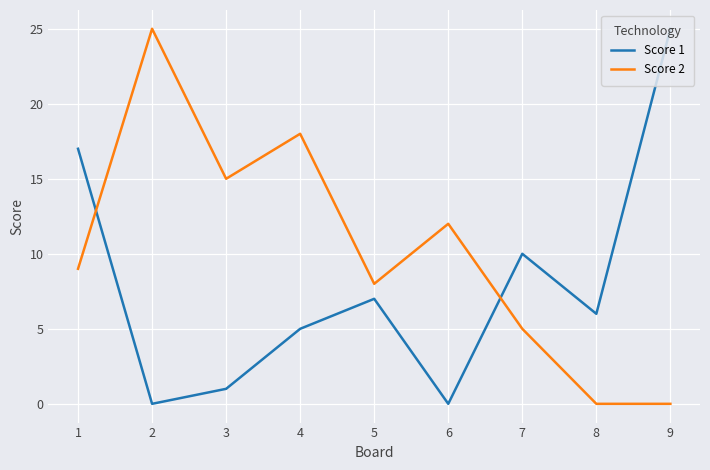

What is the maximum value for Score 1?

25